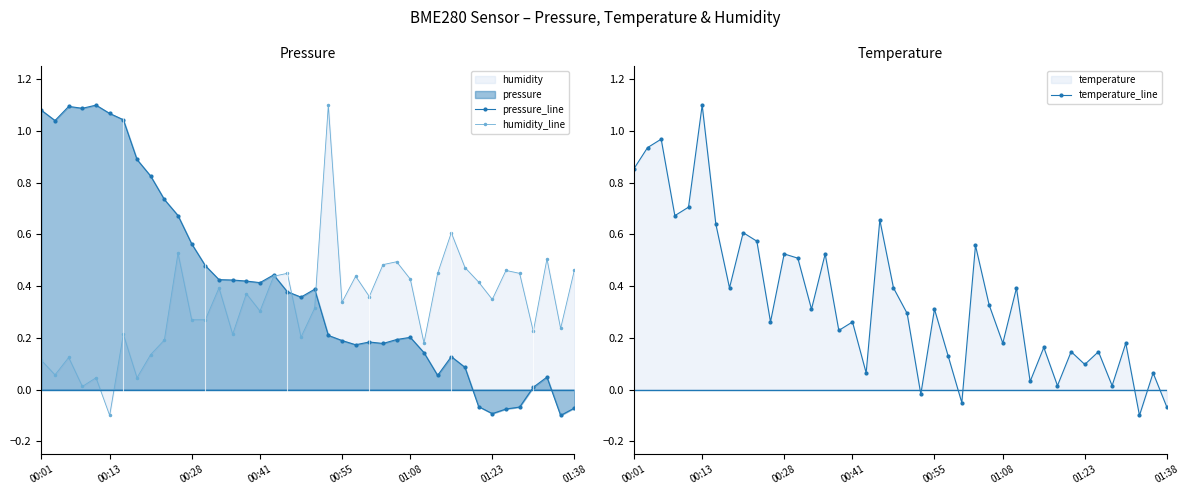

What is the difference between the humidity_line values at 34 and 24?

0.1